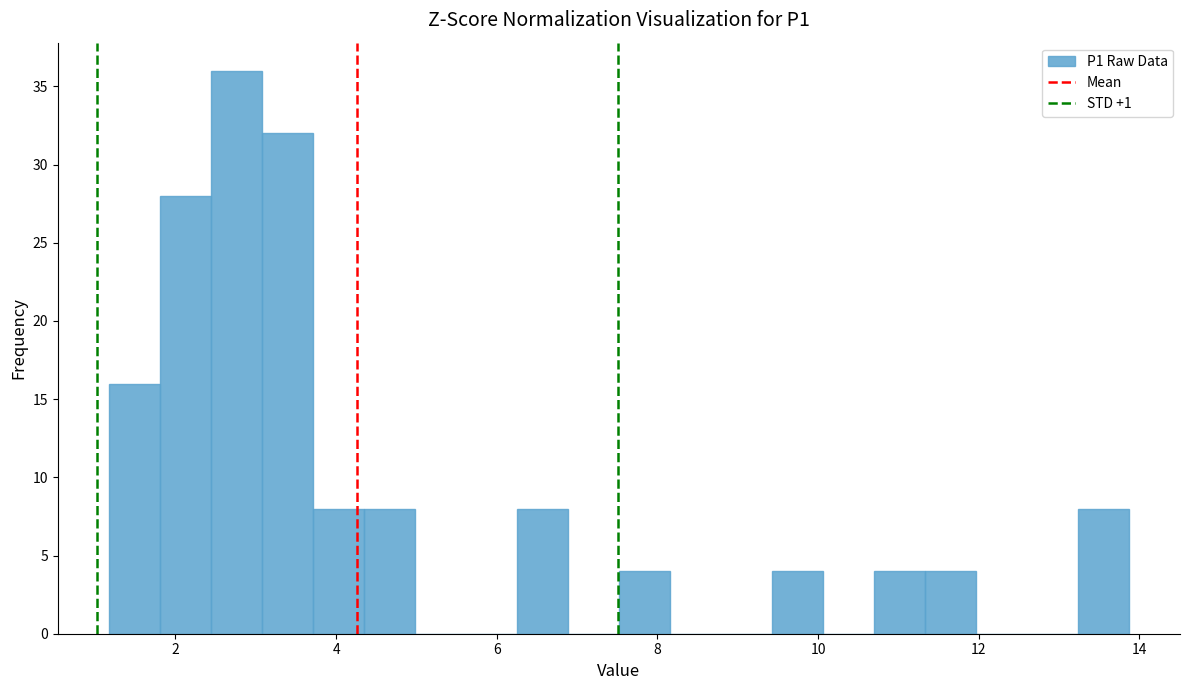

Read against the x-axis, roughly where is the centre of the tallest bar?

2.8